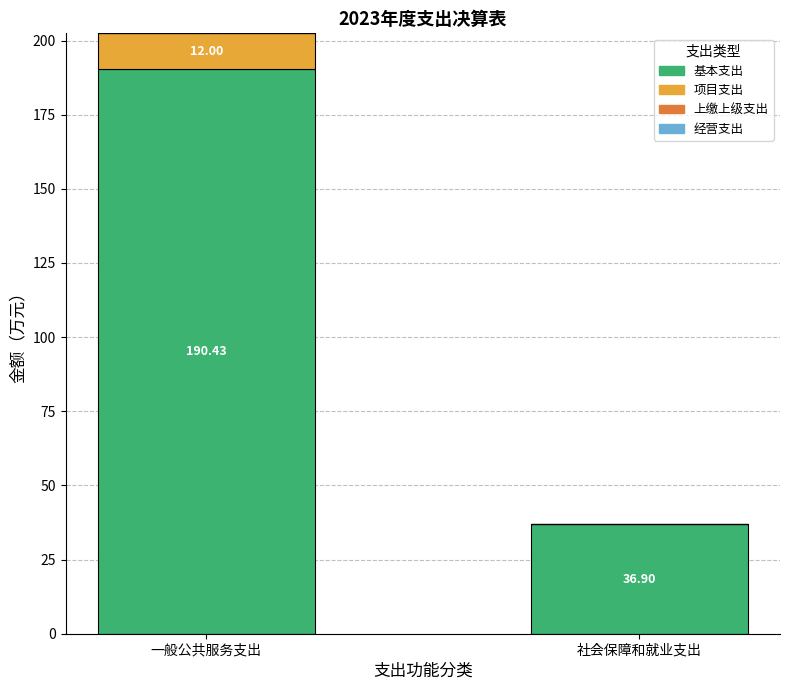

Does the chart contain stacked bars?

Yes